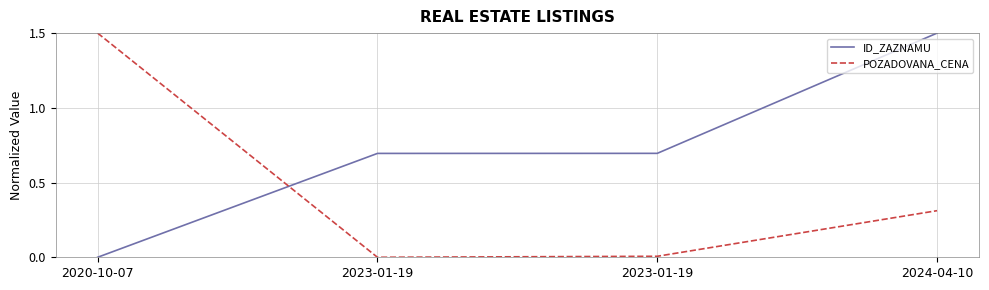

How many distinct data groups are displayed?

2